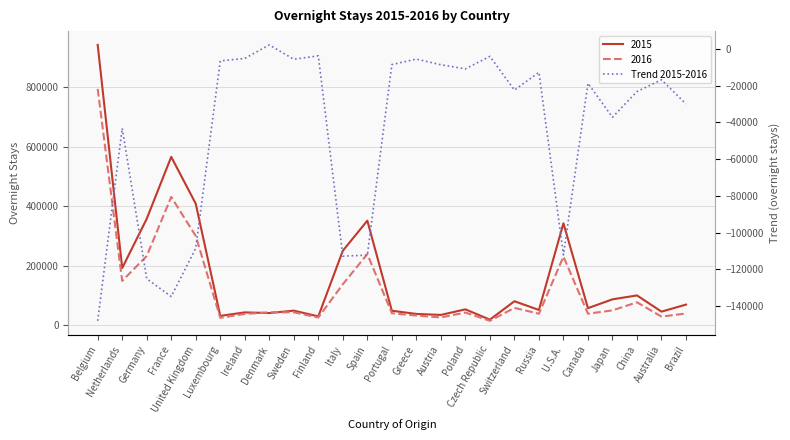

Count the number of values greater than -18642.

12